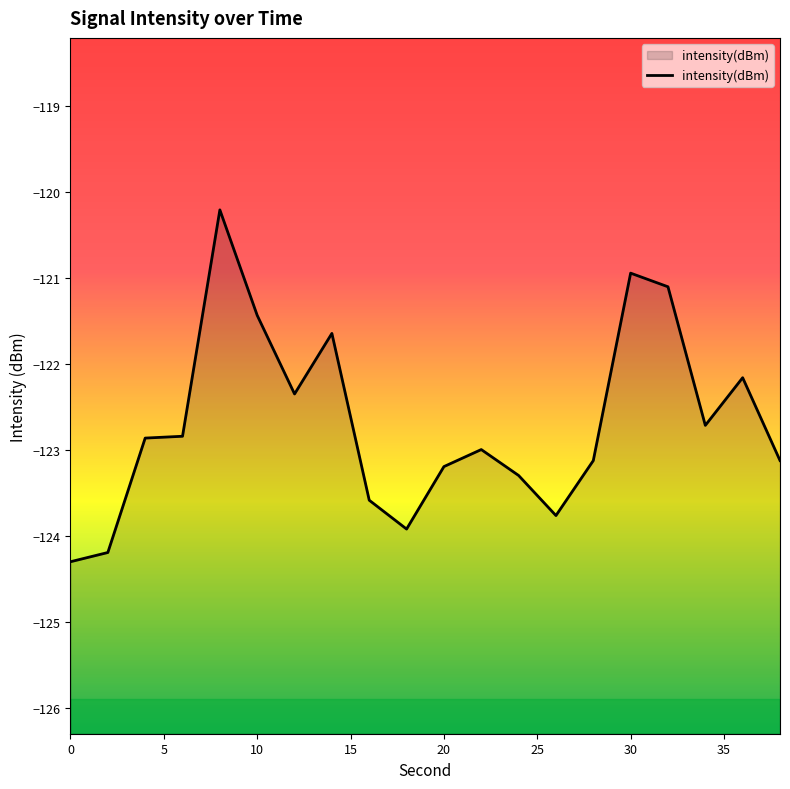

Reading left to right, list all the values displayed in this chart.

0=-124.3	2=-124.2	4=-122.9	6=-122.8	8=-120.2	10=-121.4	12=-122.4	14=-121.6	16=-123.6	18=-123.9	20=-123.2	22=-123.0	24=-123.3	26=-123.8	28=-123.1	30=-120.9	32=-121.1	34=-122.7	36=-122.2	38=-123.1